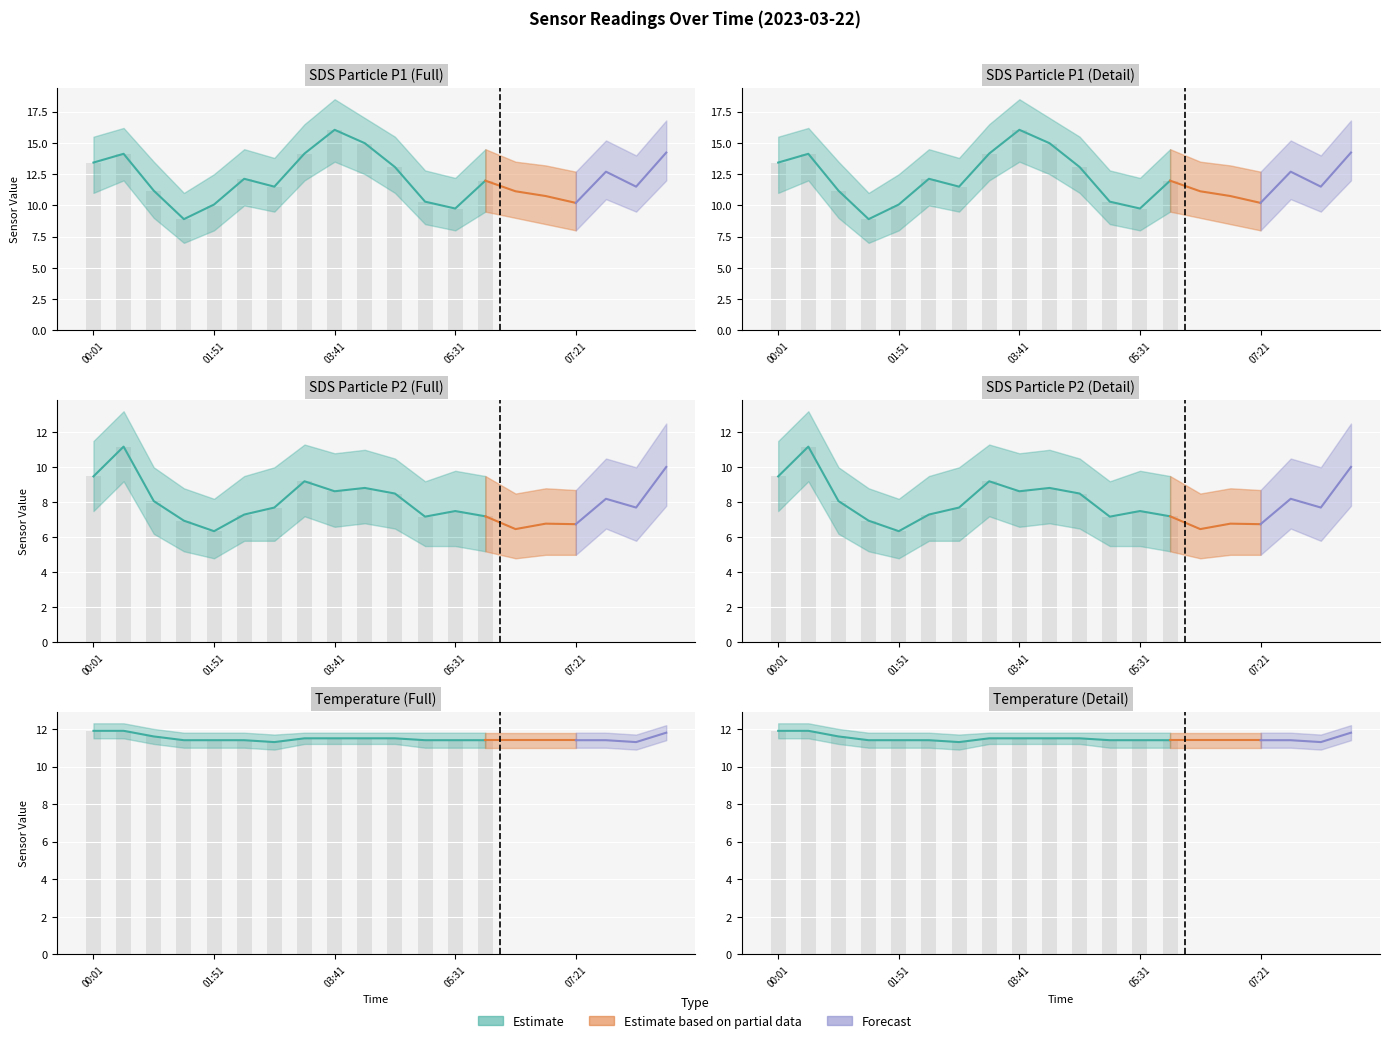

How many series are shown in this chart?

3